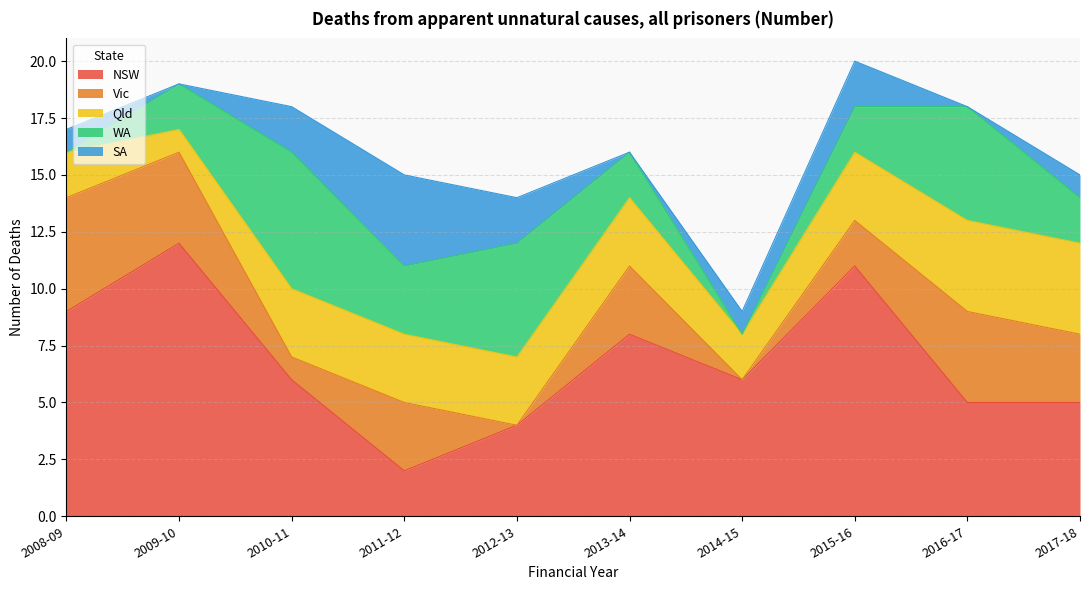

What is the spread (max minus min) of values at 2013-14?

8